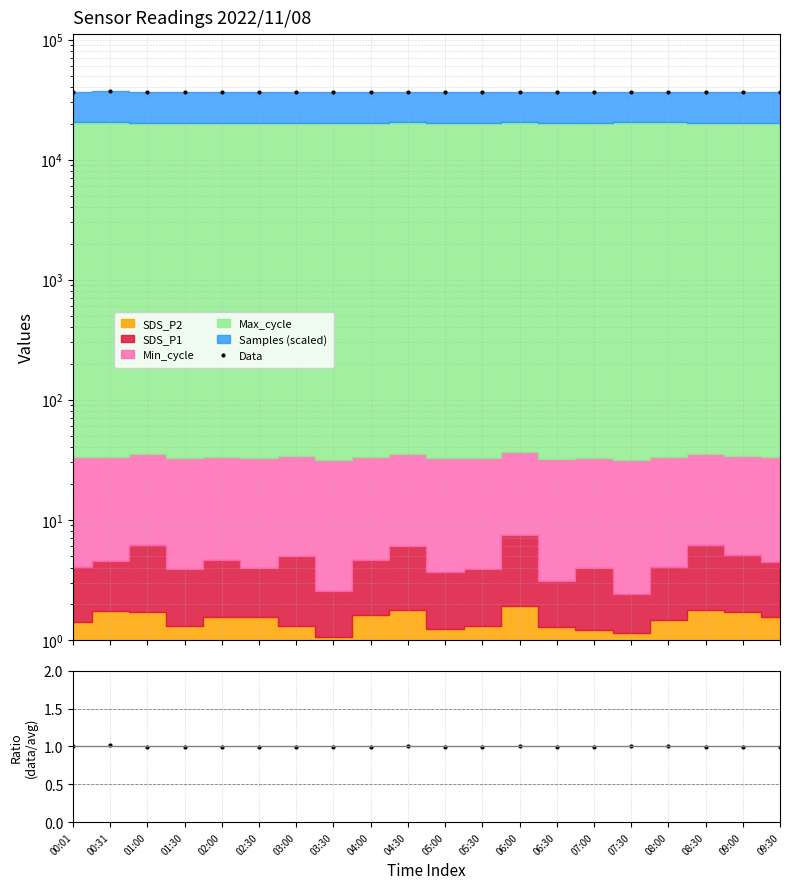

Between 07:00 and 07:30, which series saw the biggest shift?

Data